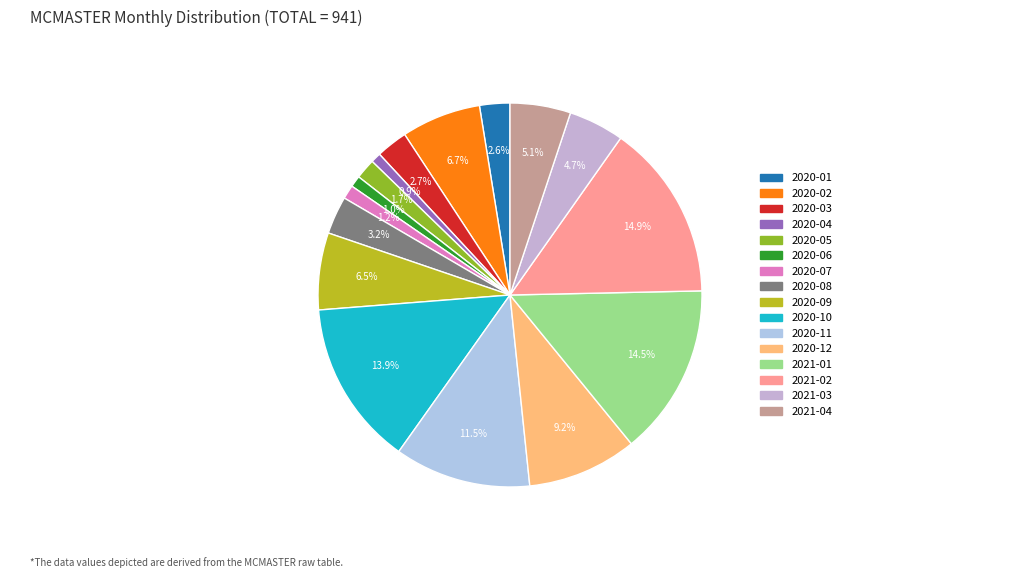

Does any single category account for the majority?

No